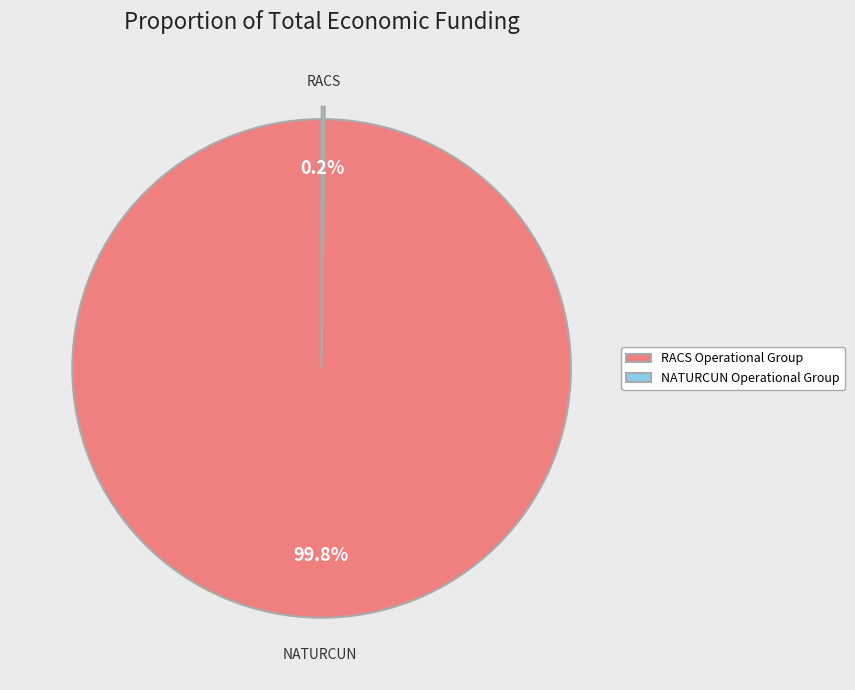

What percentage is the RACS Operational Group slice, to the nearest percent?

100%